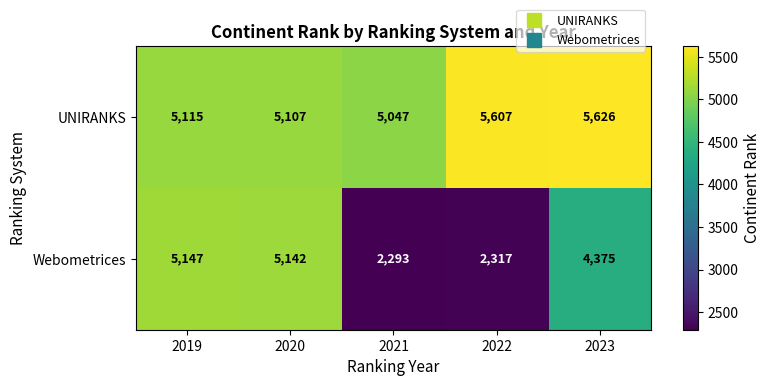

What is the total value across all series at 2019?

10262